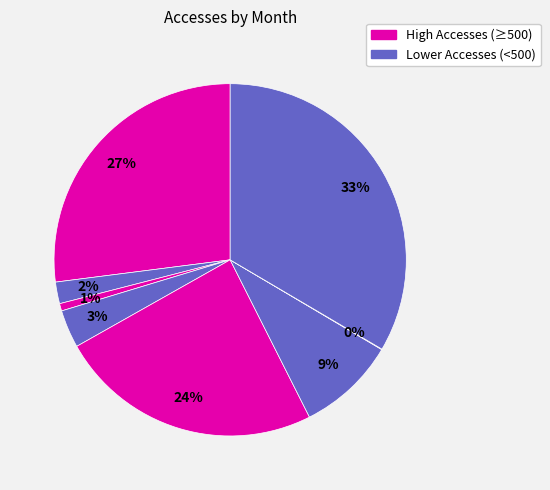

To the nearest percent, what is the average slice percentage?

12%